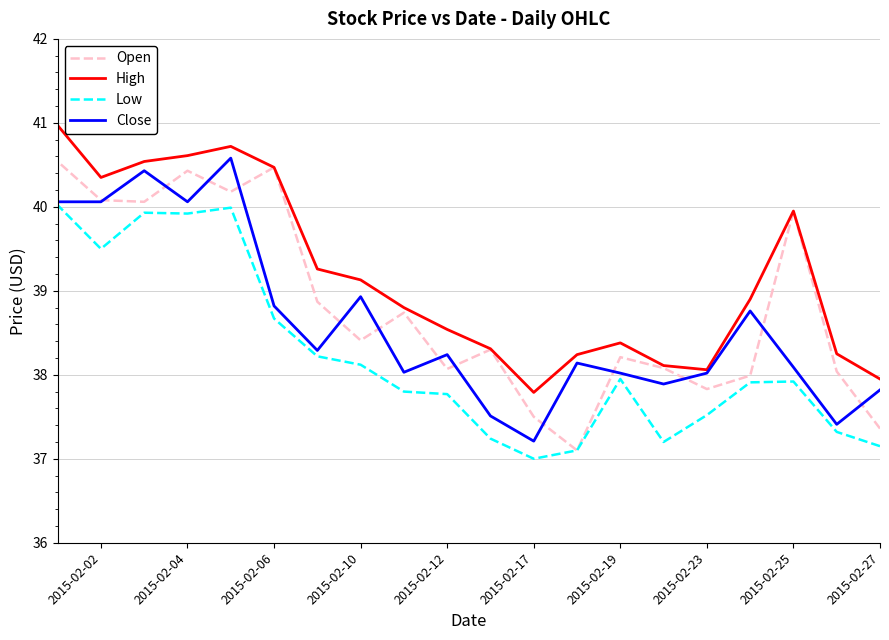

True or false: Close has a value of 55.7 at 2015-02-19.

False